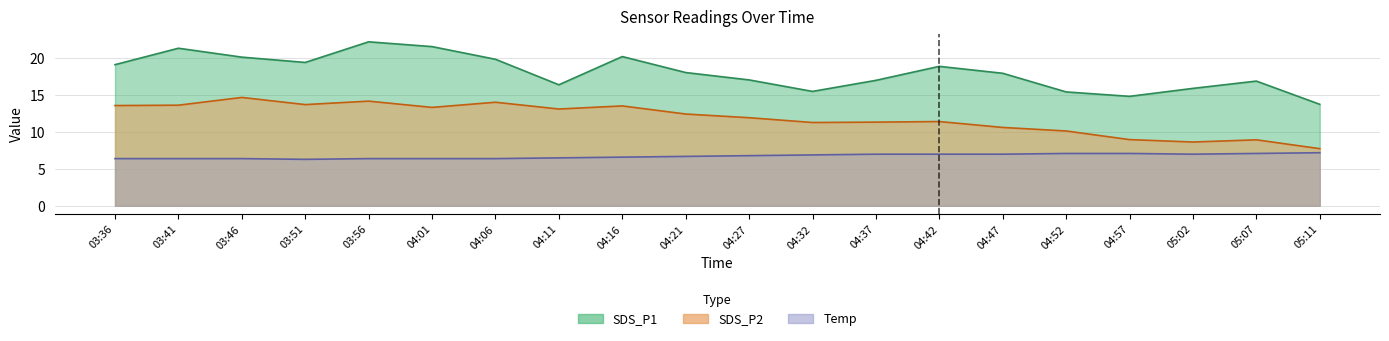

Does the chart have visible grid lines?

Yes